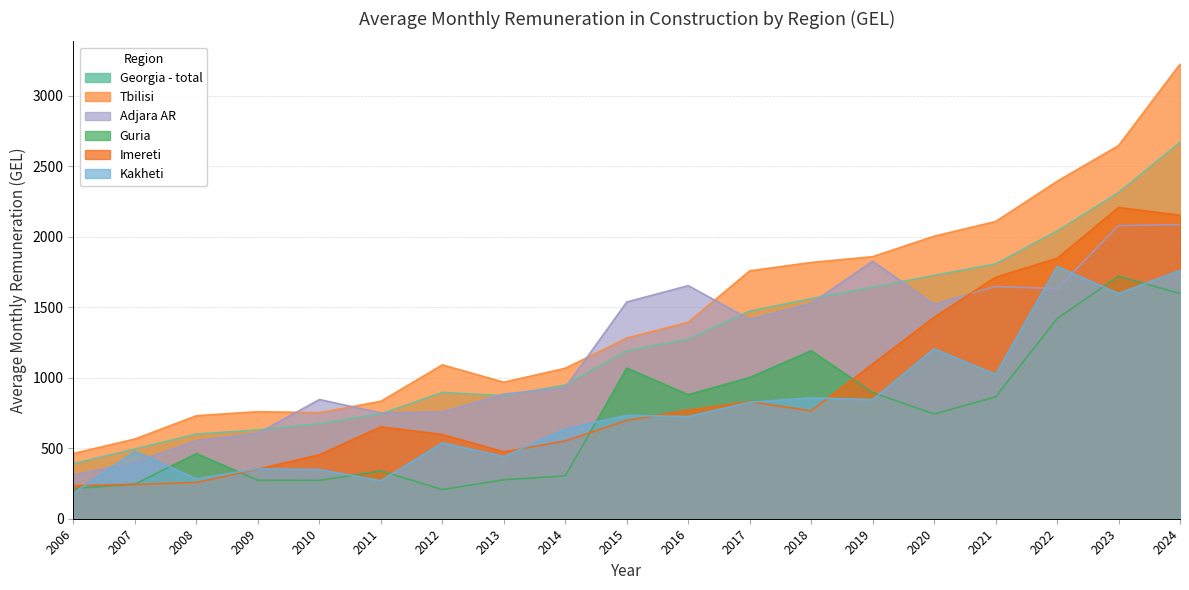

Where is the first local minimum for Tbilisi?

2010